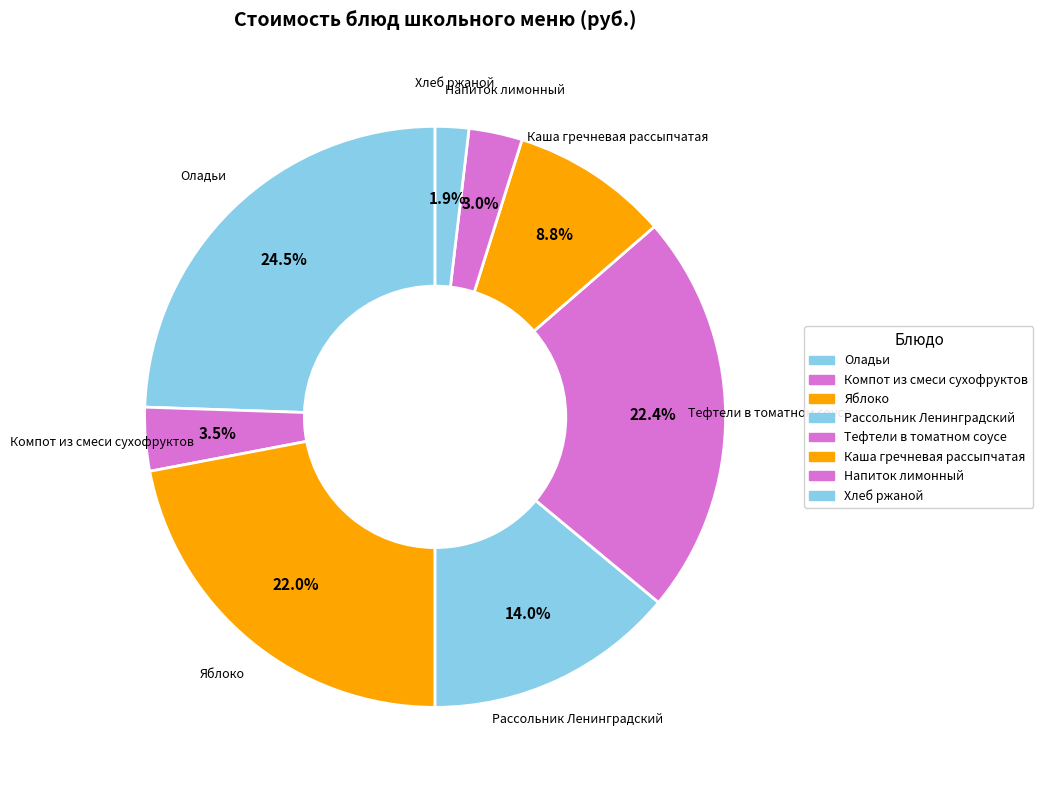

Which has a higher value, Напиток лимонный or Яблоко?

Яблоко